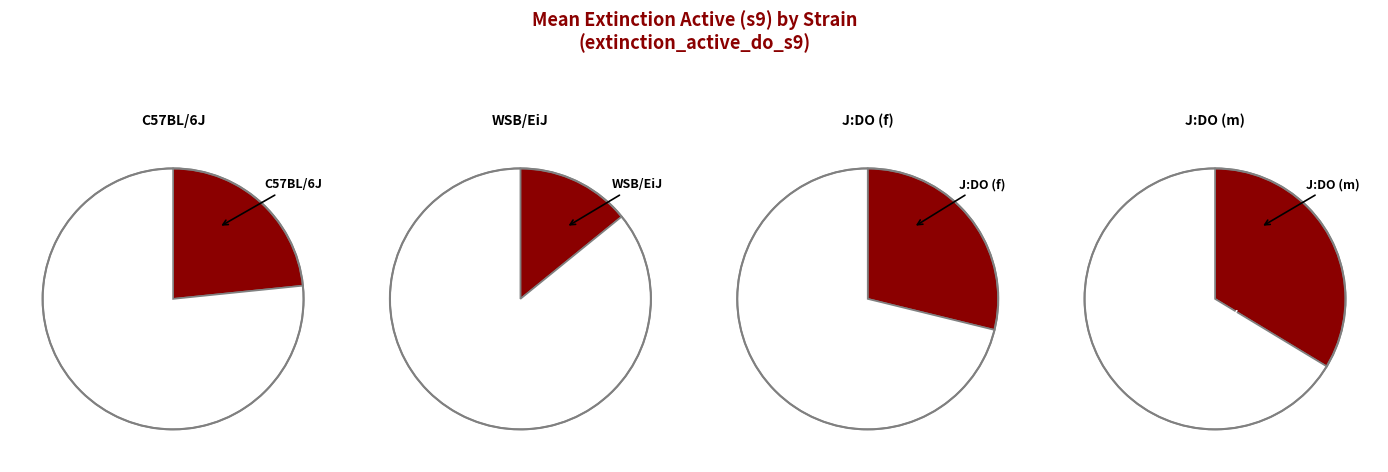

To the nearest percent, what percentage of the pie is J:DO (m)?

34%